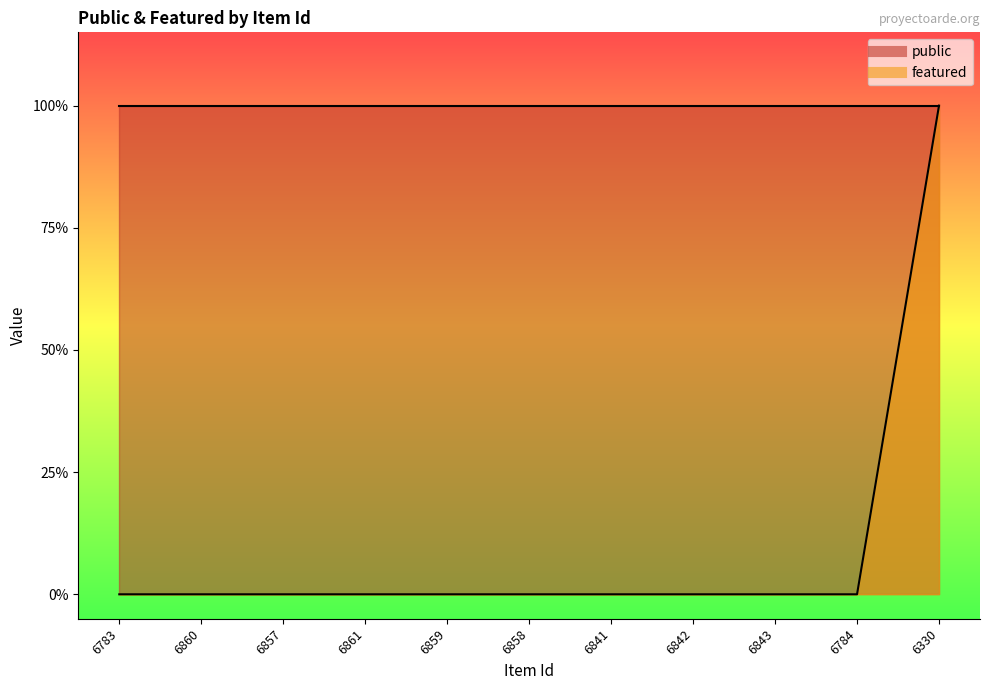

What is the label of the 9th point from the left?

6843